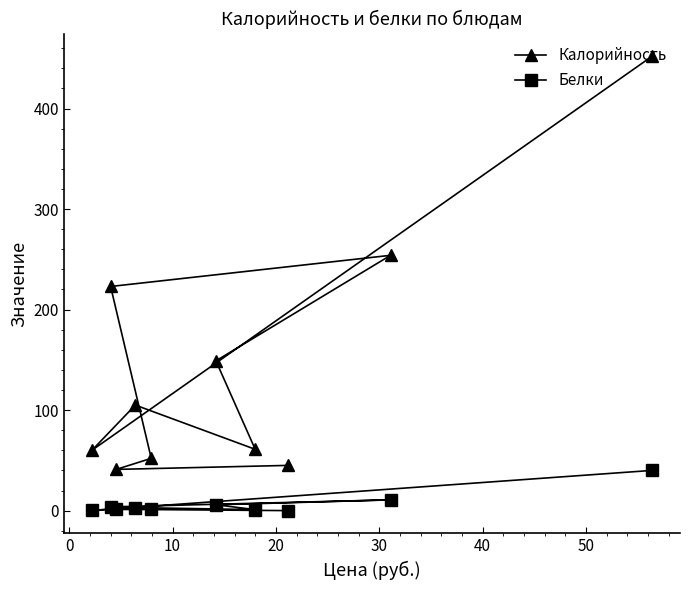

Which series has the largest range (max minus min)?

Калорийность